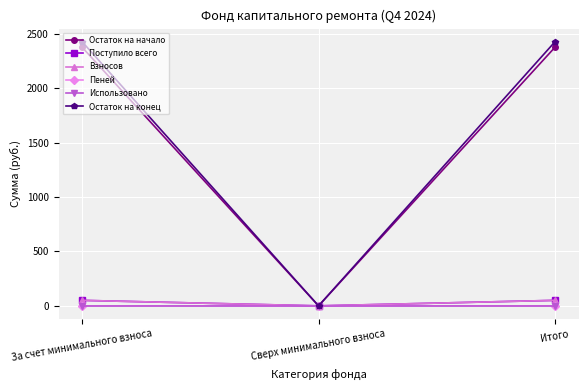

Is the value of Взносов at Итого greater than the value of Остаток на конец at За счет минимального взноса?

No